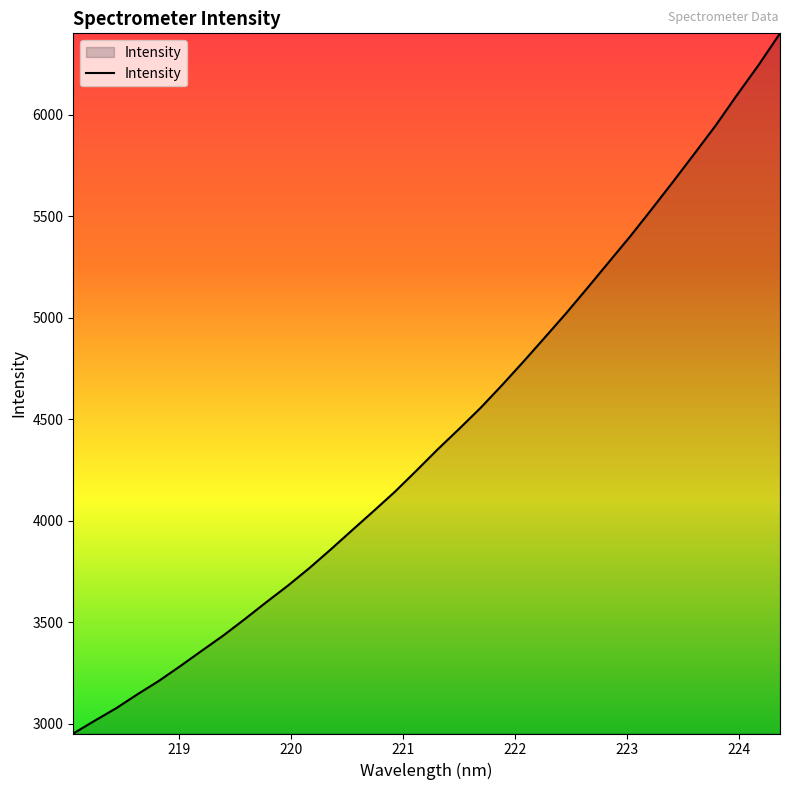

What is the sum of all values?

150540.8